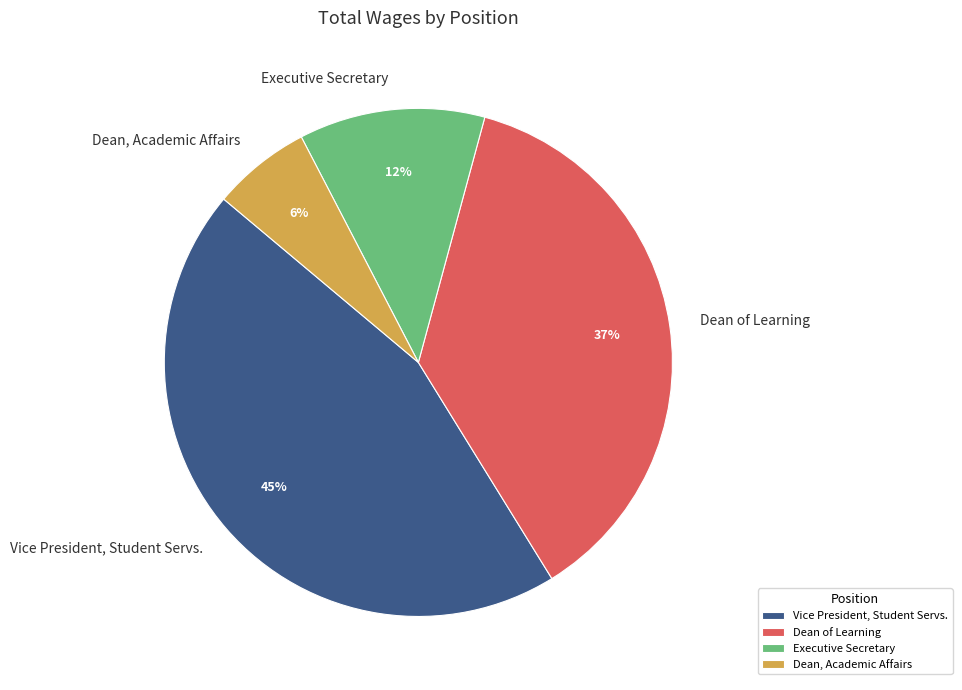

To the nearest percent, what is the difference between the Dean of Learning and Dean, Academic Affairs slice percentages?

31%